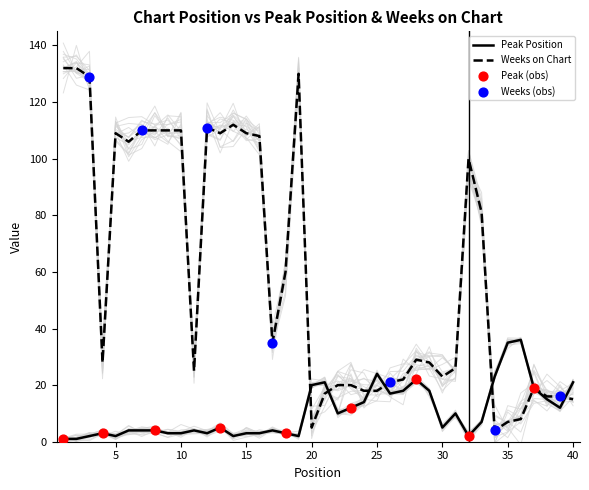

What is the total value across all series at 23?

32